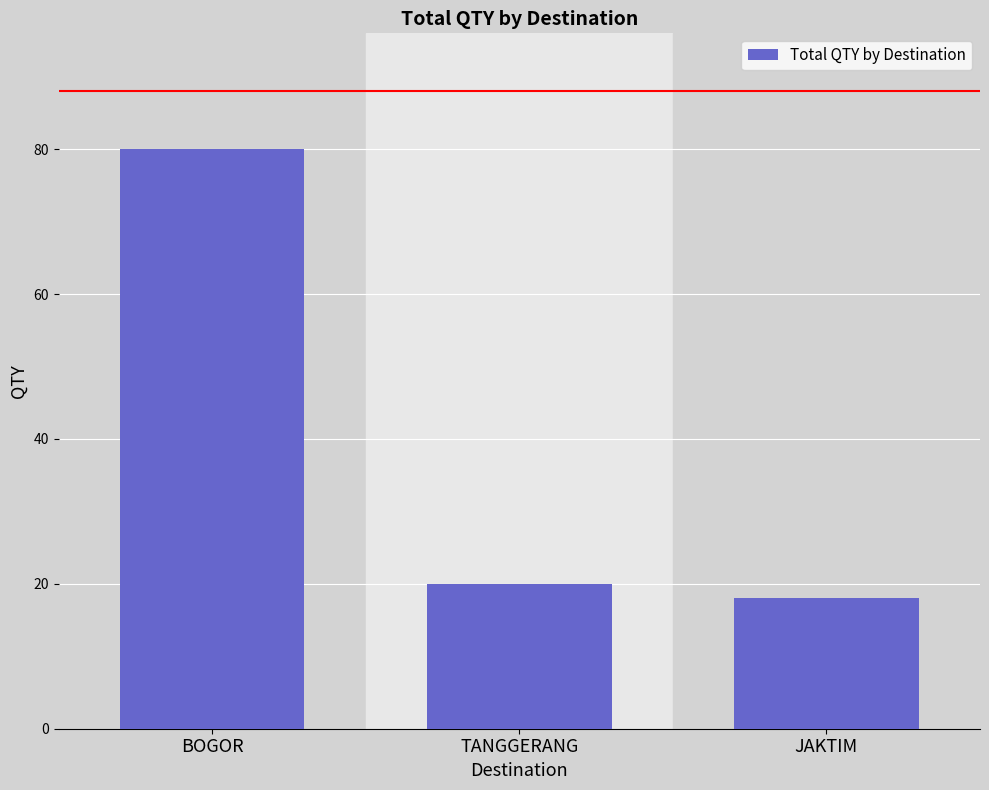

Reading left to right, list all the values displayed in this chart.

80	20	18